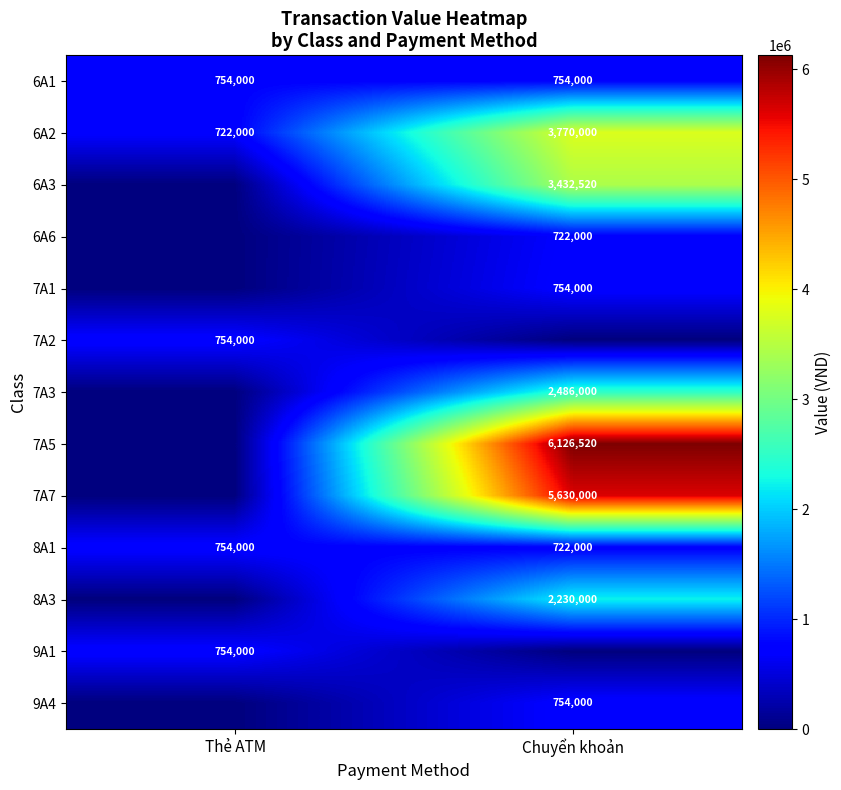

What is the highest value of the 6A2 series?

3770000